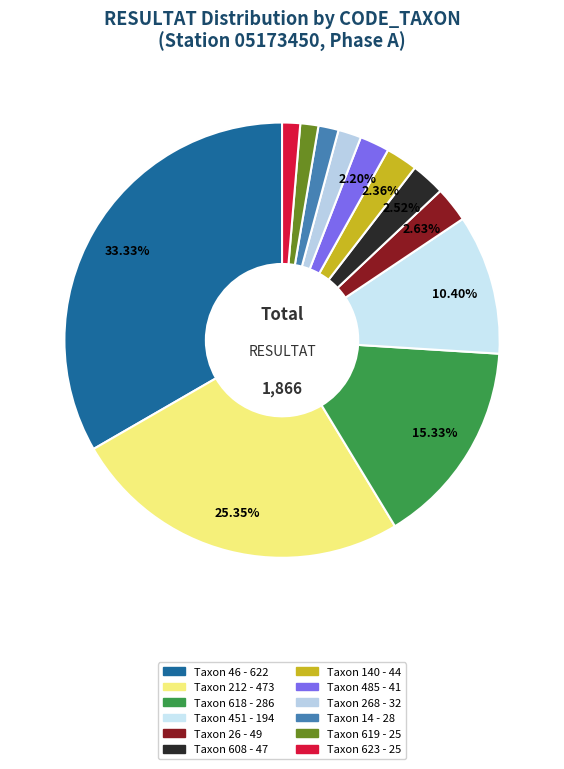

To the nearest percent, what is the difference between the largest and smallest slice percentages?

32%